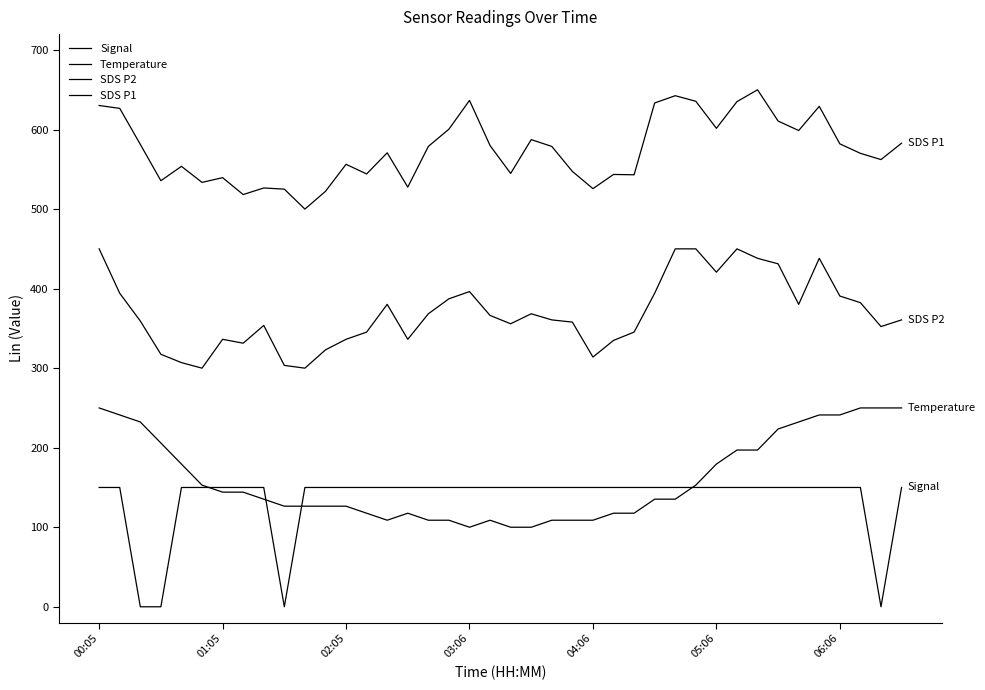

True or false: SDS P2 and Temperature intersect in this chart.

False